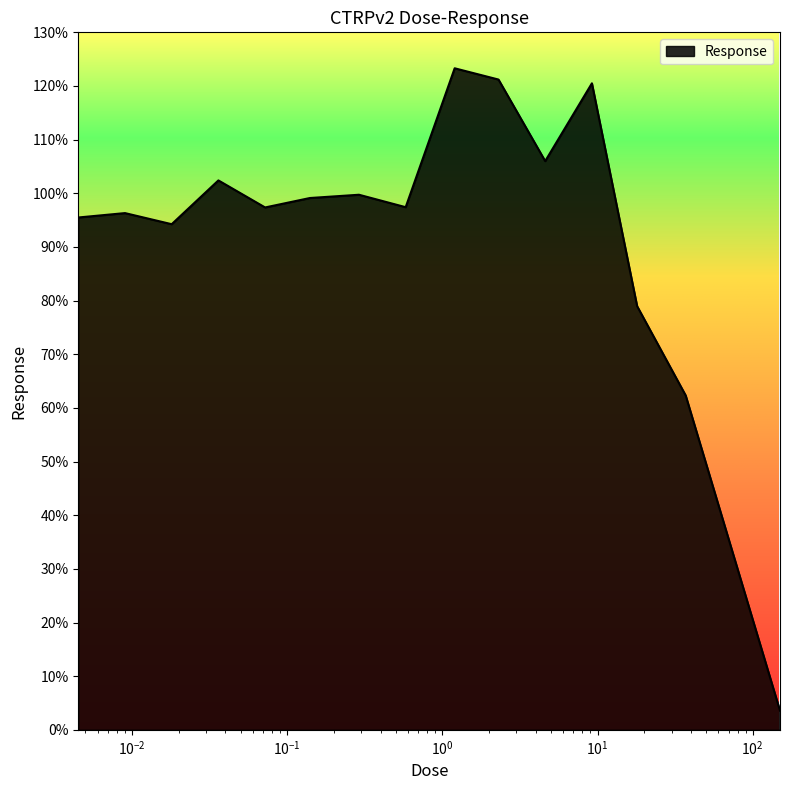

What is the difference between the maximum and minimum values?

119.7